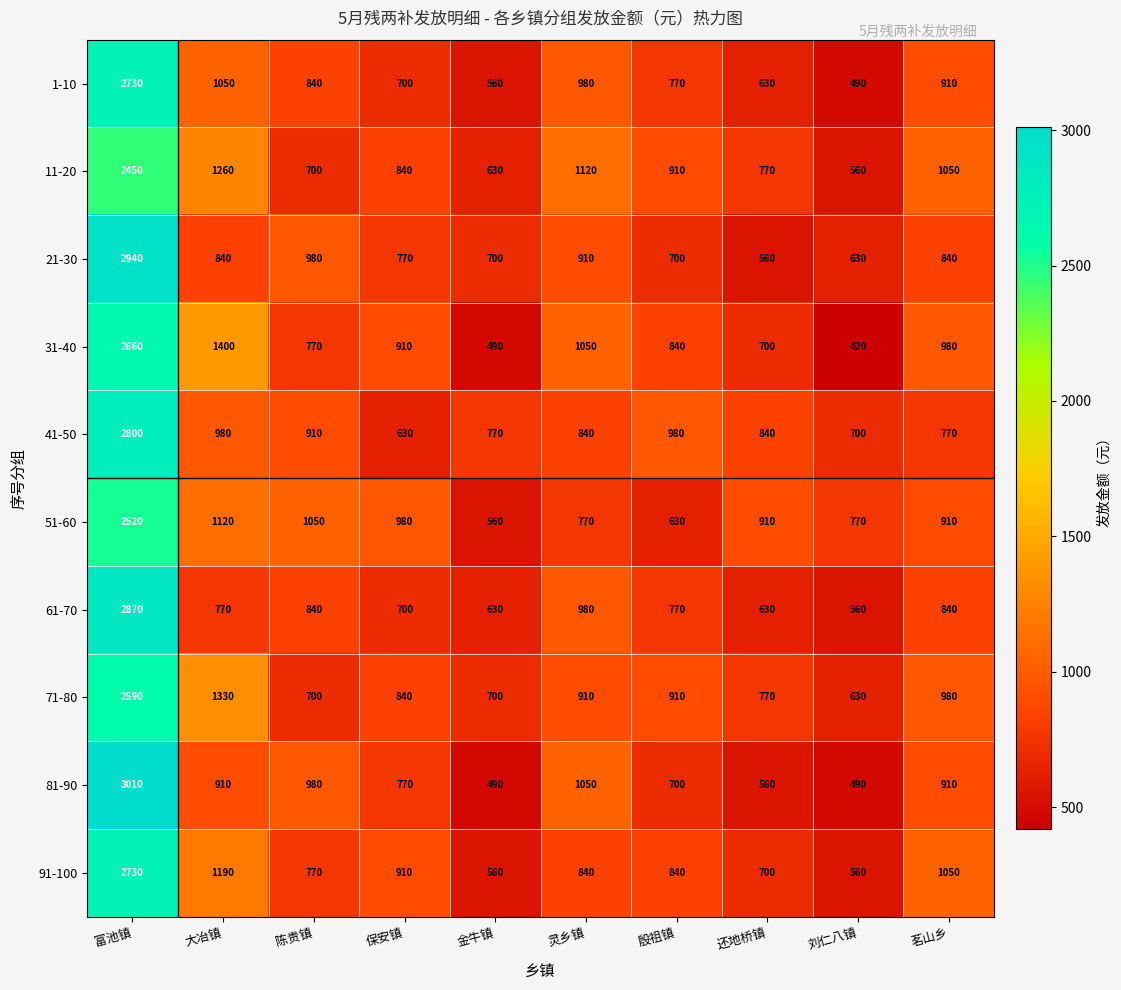

Is it true that 41-50 equals 1045 at 富池镇?

False